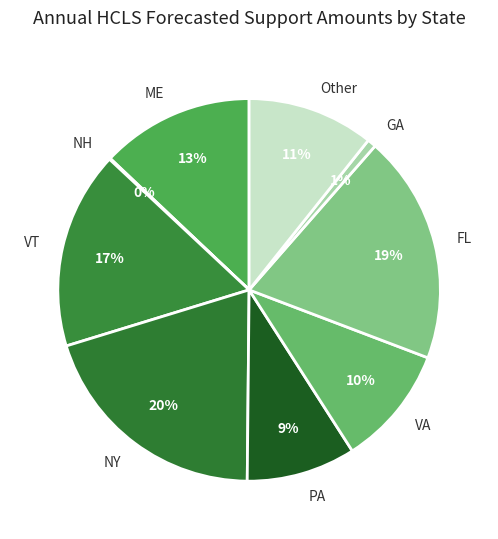

Is there any slice that represents more than half of the pie?

No